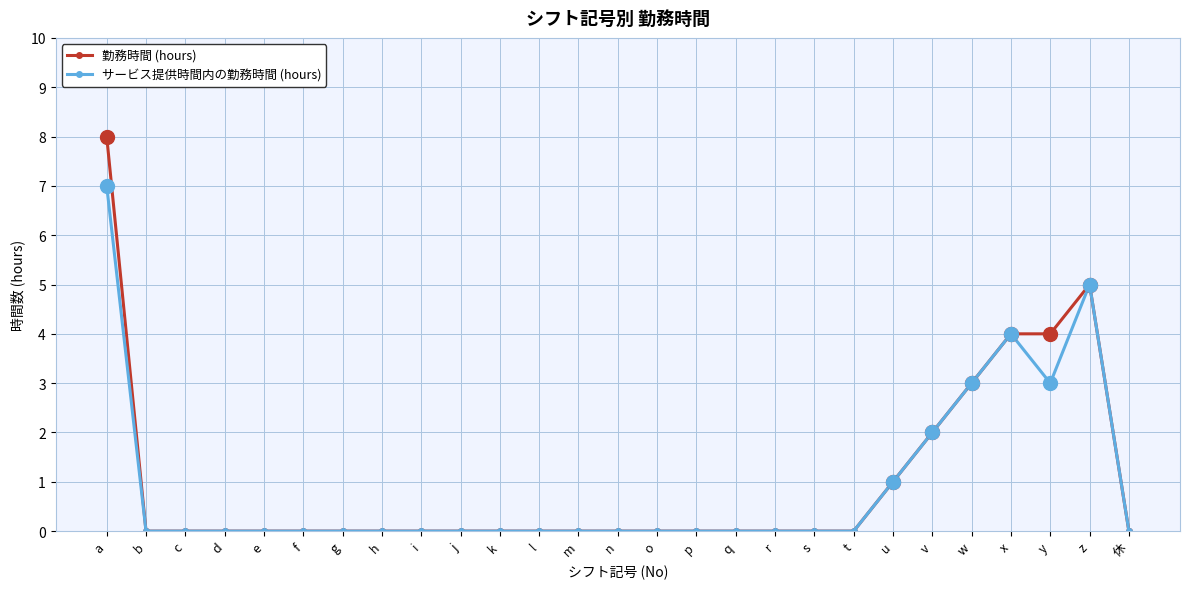

True or false: サービス提供時間内の勤務時間 (hours) has more than 1 interior local peaks.

True